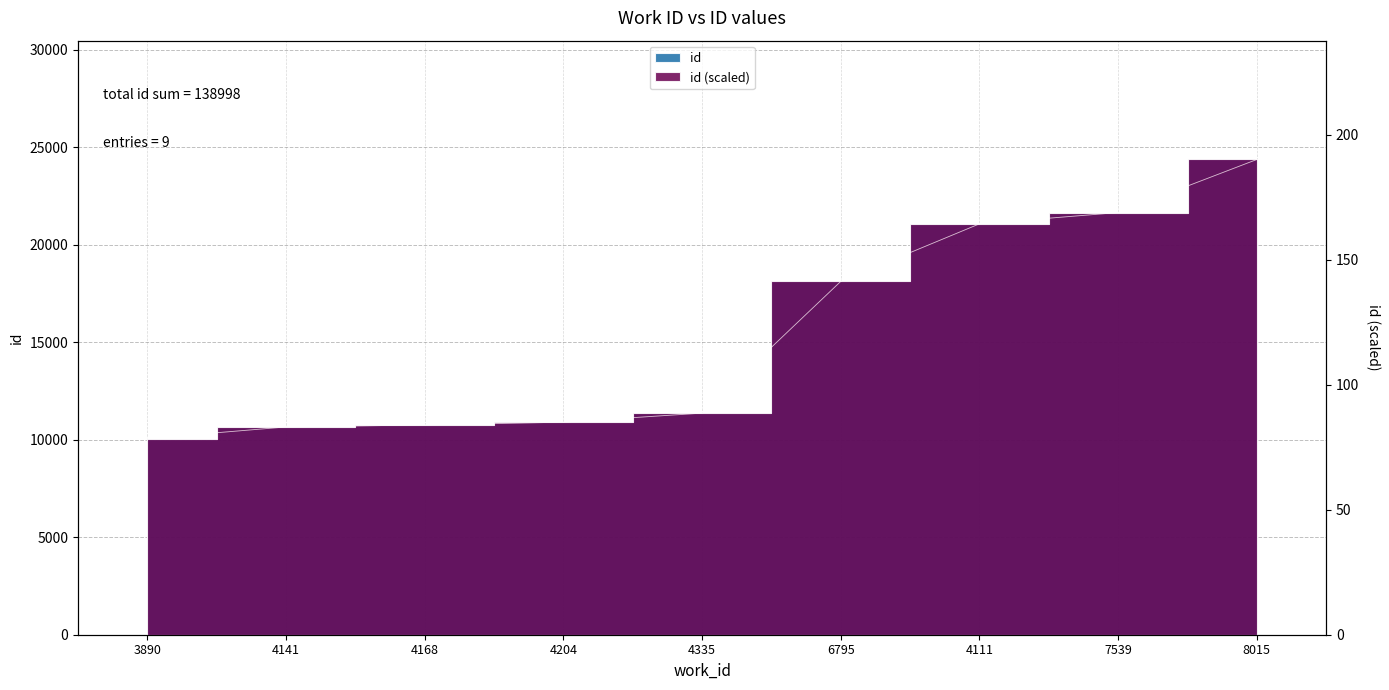

Which label corresponds to the smallest value in the chart?

3890